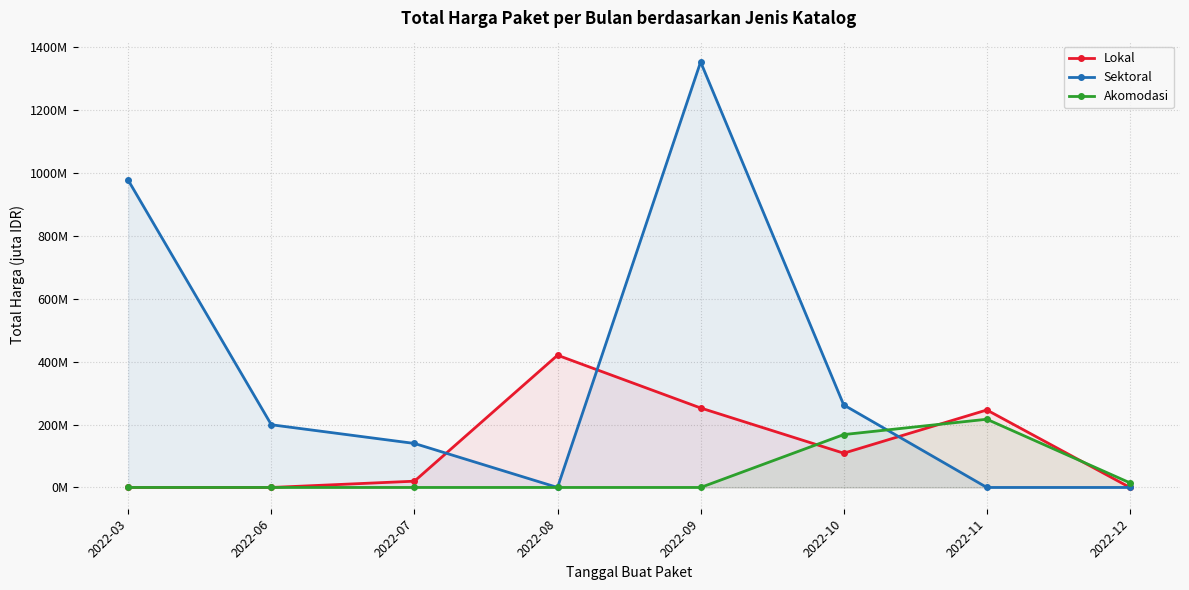

Is it true that Akomodasi equals 168.0 at 2022-10?

True